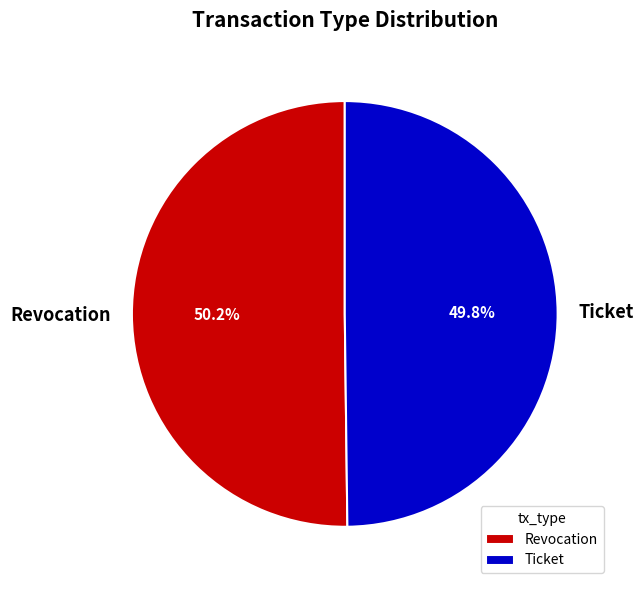

Approximately how many times larger is the value at Revocation compared to Ticket?

1.0